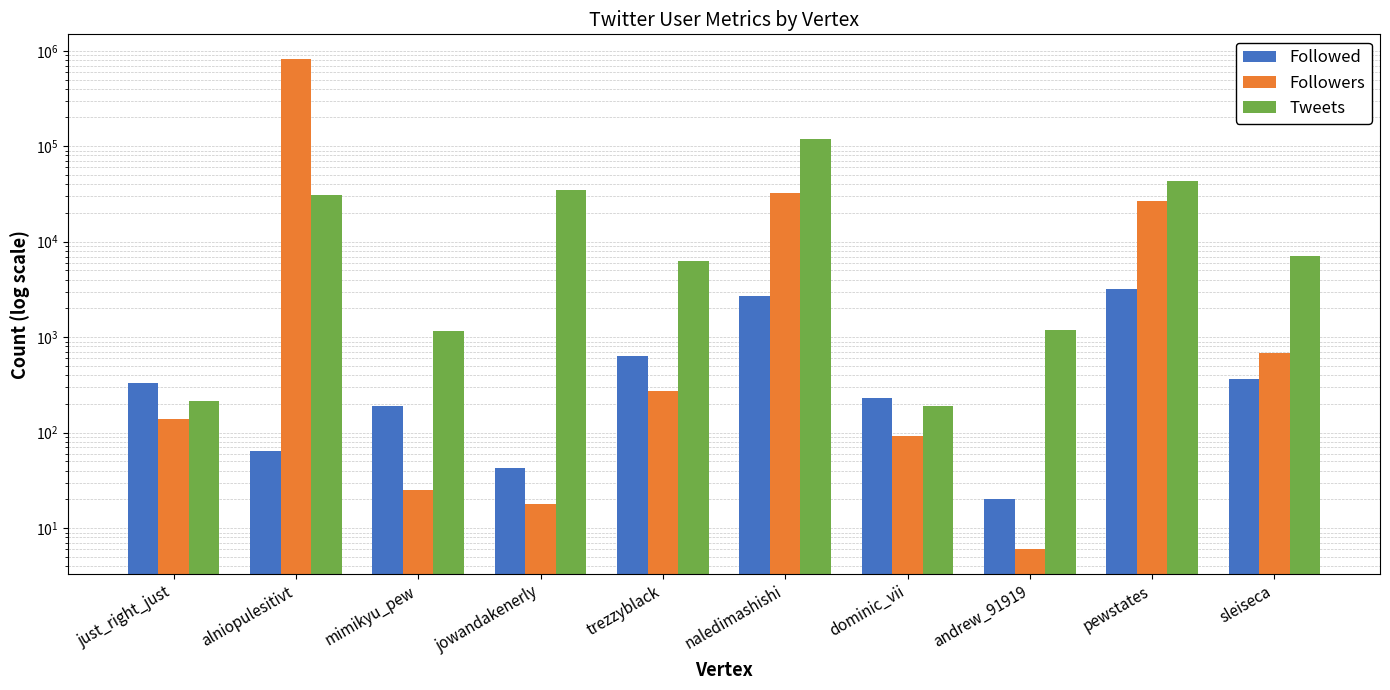

What is the highest value of the Followers series?

822593